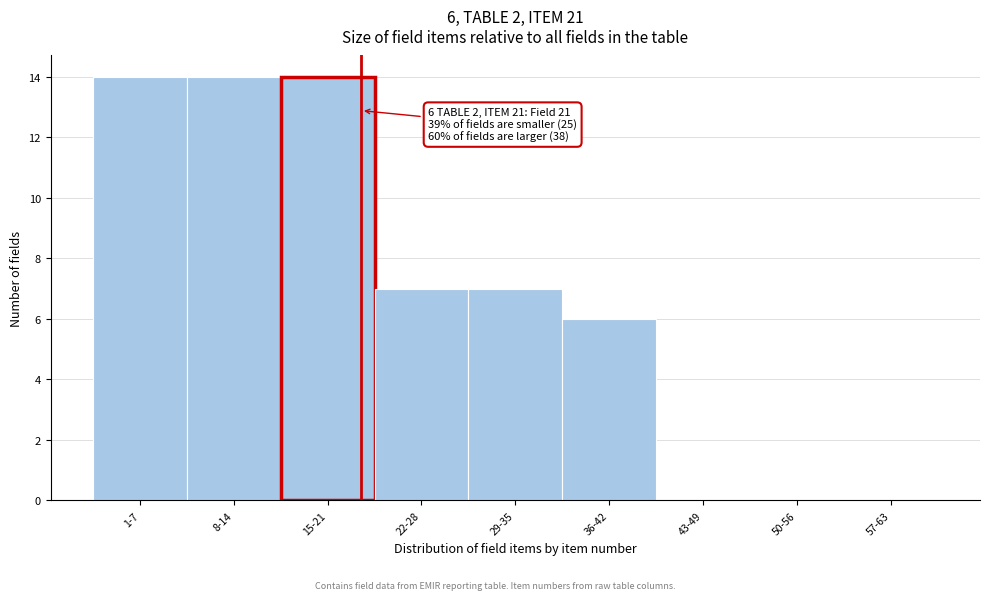

Reading left to right, extract all data points from this chart.

1-7=14	8-14=14	15-21=14	22-28=7	29-35=7	36-42=6	43-49=0	50-56=0	57-63=0